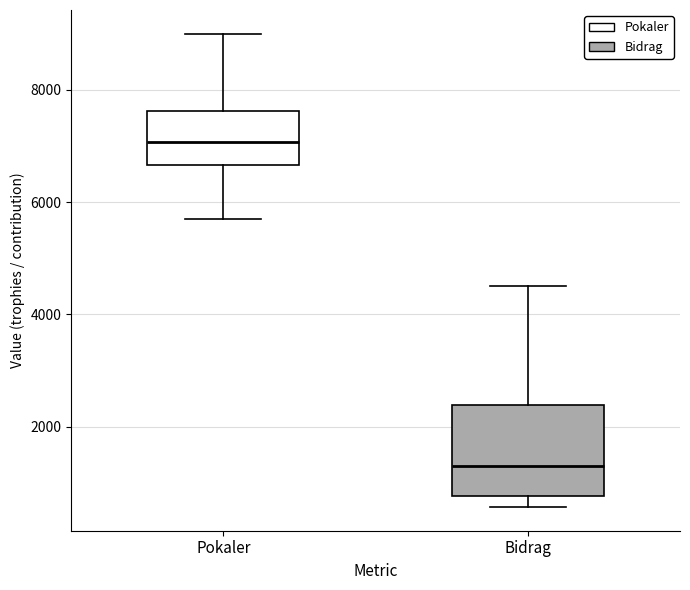

Reading left to right, read every box against the y-axis: the position of its median line, the range the box covers, and the ends of its whiskers. The values are not printed on the chart, so give them approximately, as read against the axis.

Pokaler: median 7000, box 6600 to 7600, whiskers 5800 to 9000
Bidrag: median 1400, box 800 to 2400, whiskers 600 to 4600